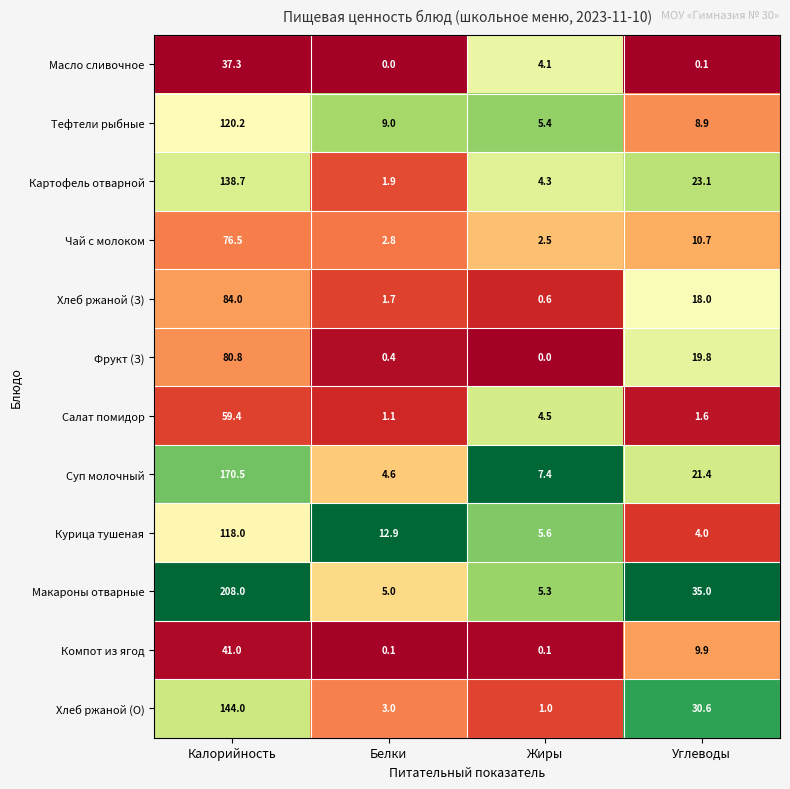

Rank the series by their maximum value, from highest to lowest.

Макароны отварные, Суп молочный, Хлеб ржаной (О), Картофель отварной, Тефтели рыбные, Курица тушеная, Хлеб ржаной (З), Фрукт (З), Чай с молоком, Салат помидор, Компот из ягод, Масло сливочное